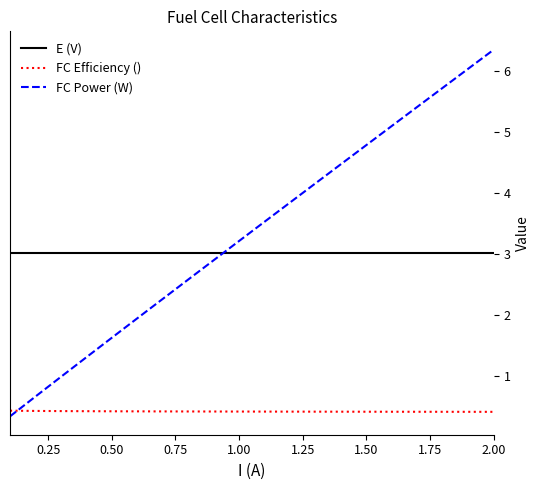

Rank the series by their maximum value, from lowest to highest.

FC Efficiency (), E (V), FC Power (W)